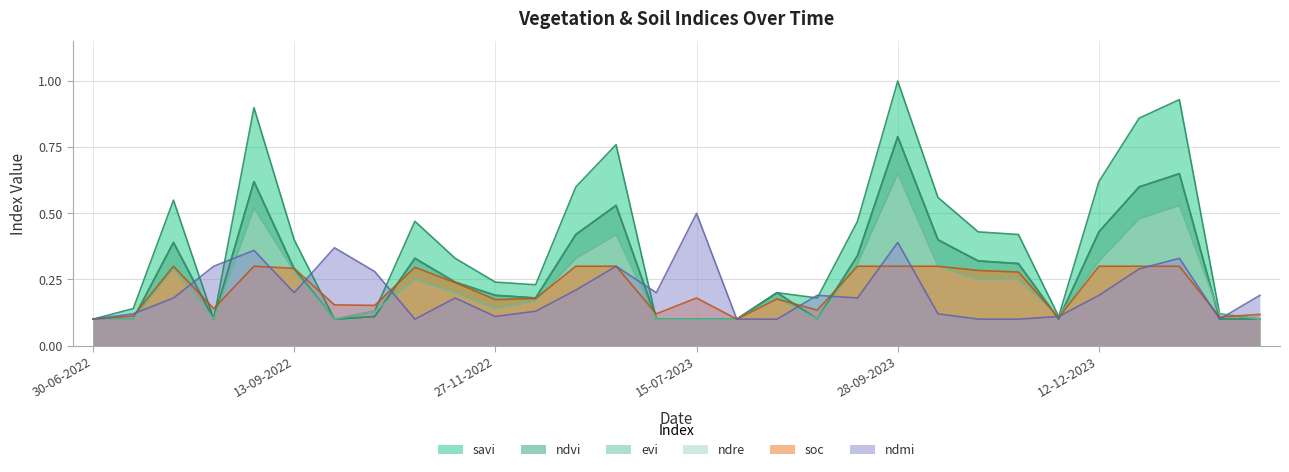

How many series are shown in this chart?

6